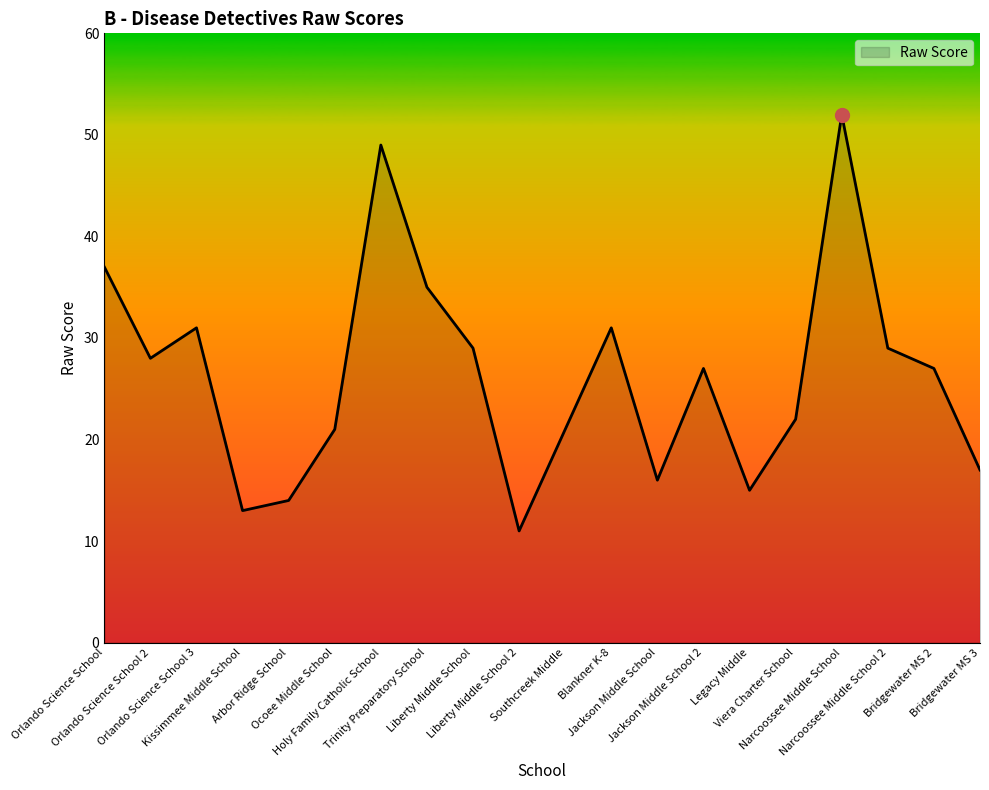

What is the average value?

26